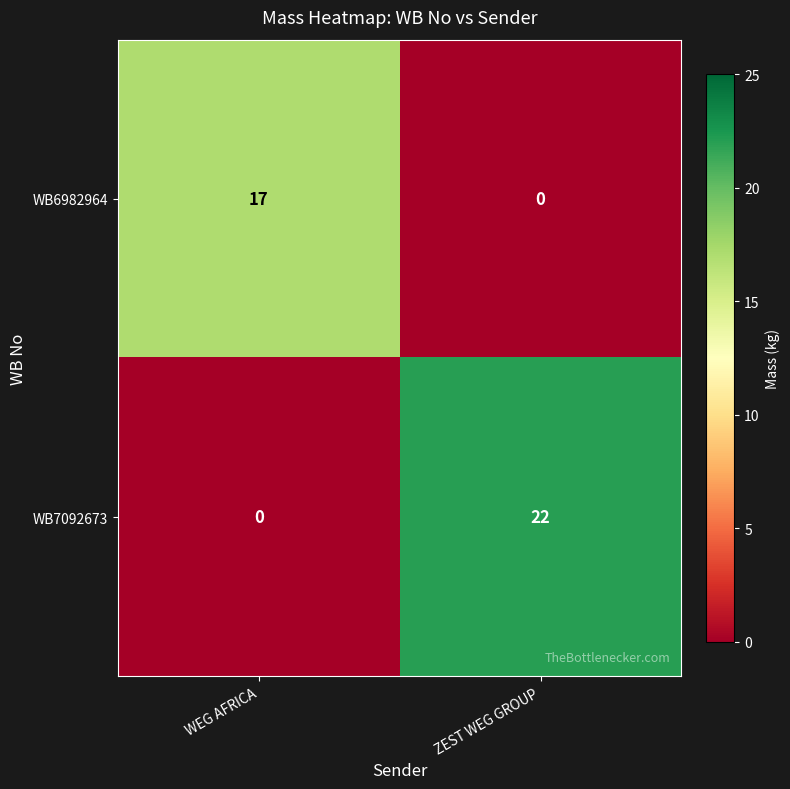

What is the difference between the WB7092673 values at WEG AFRICA and ZEST WEG GROUP?

22